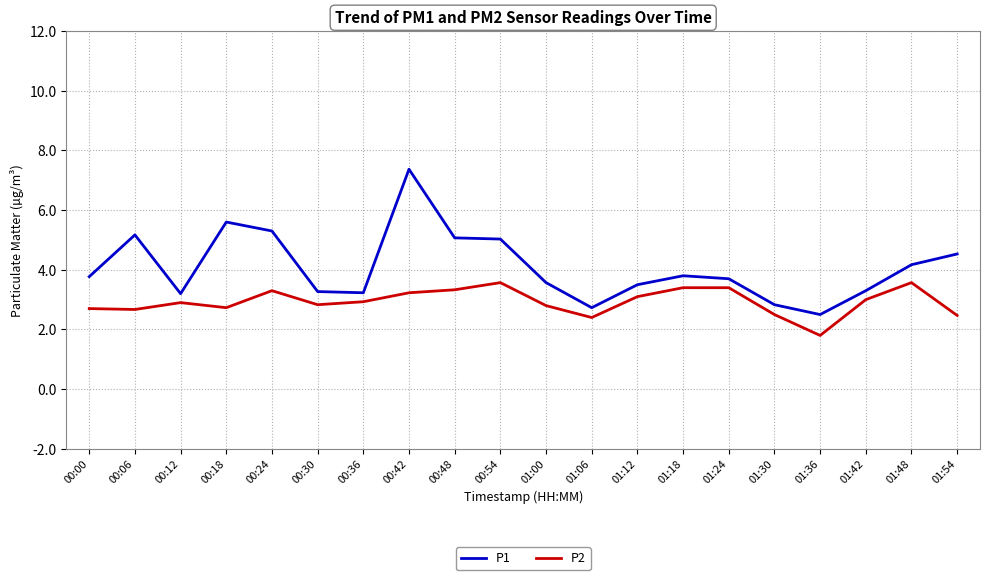

What position from the right is 01:42?

3